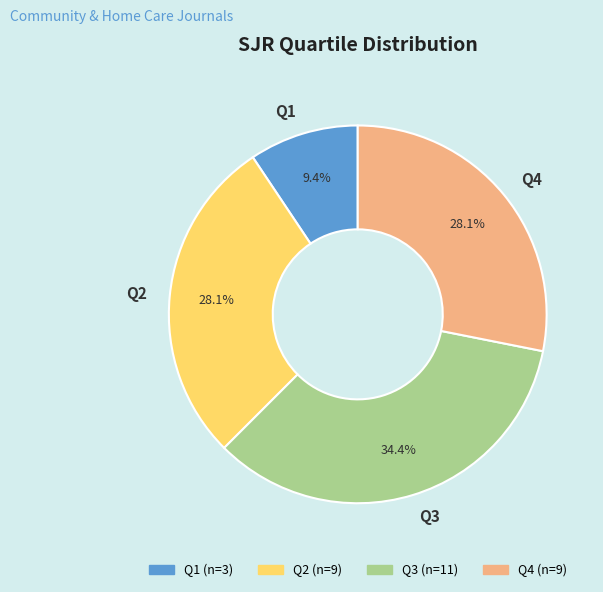

Does Q4 account for over 50% of the chart?

No